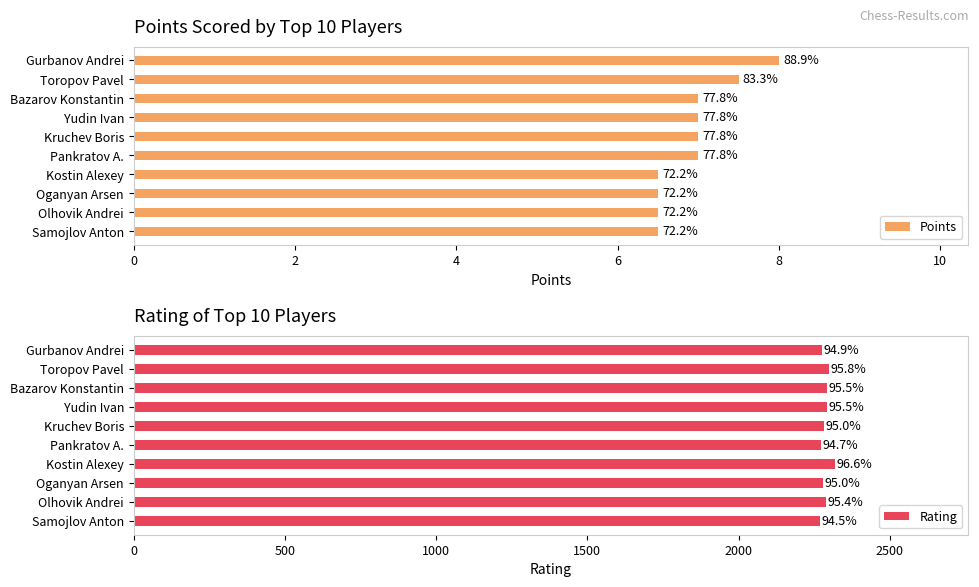

True or false: Points has a value of 6.5 at Olhovik Andrei.

True